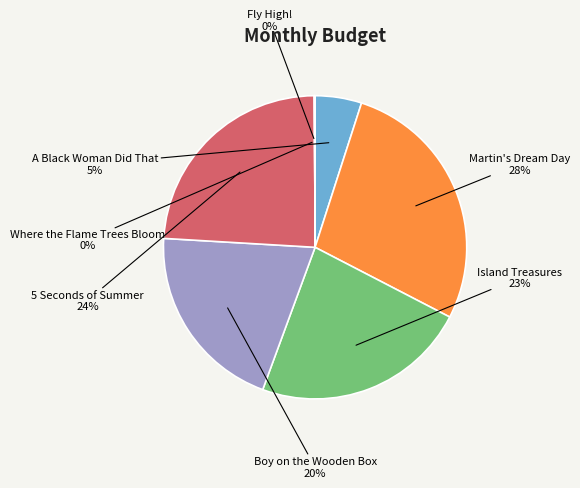

Is there any slice that represents more than half of the pie?

No